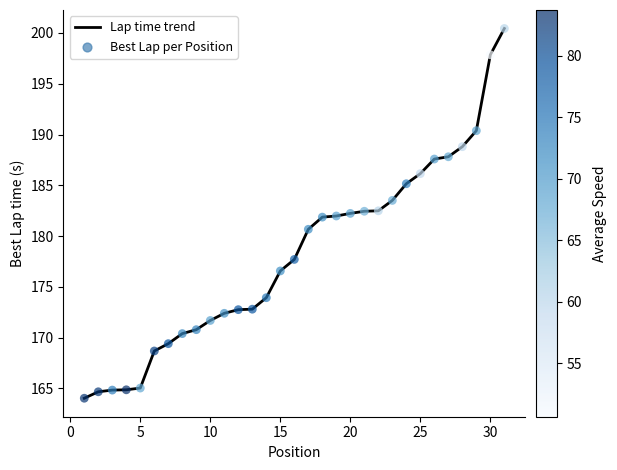

What is the difference between the maximum and minimum values?

36.4